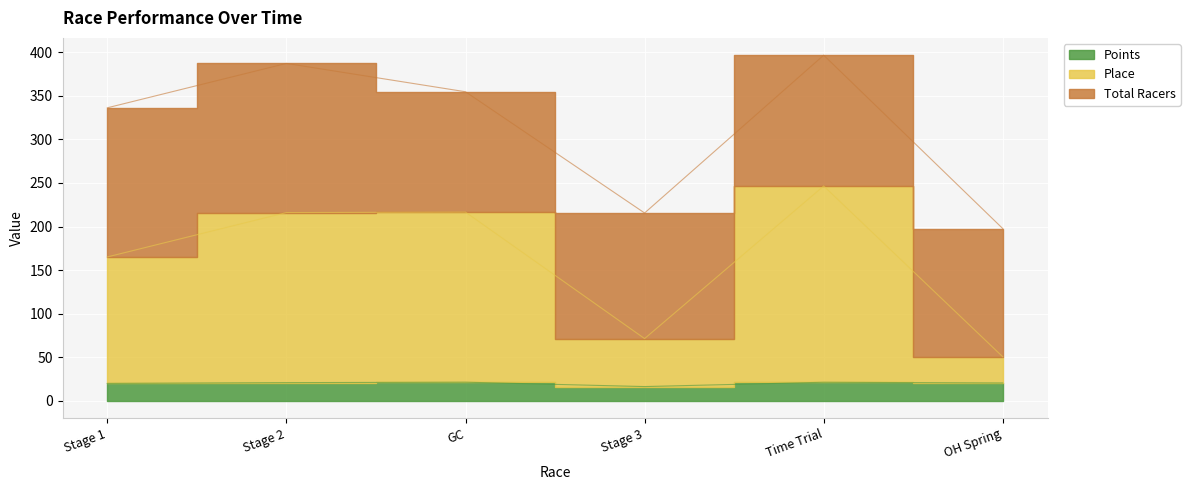

What is the value of the Points point at the 2nd from the left?

21.0